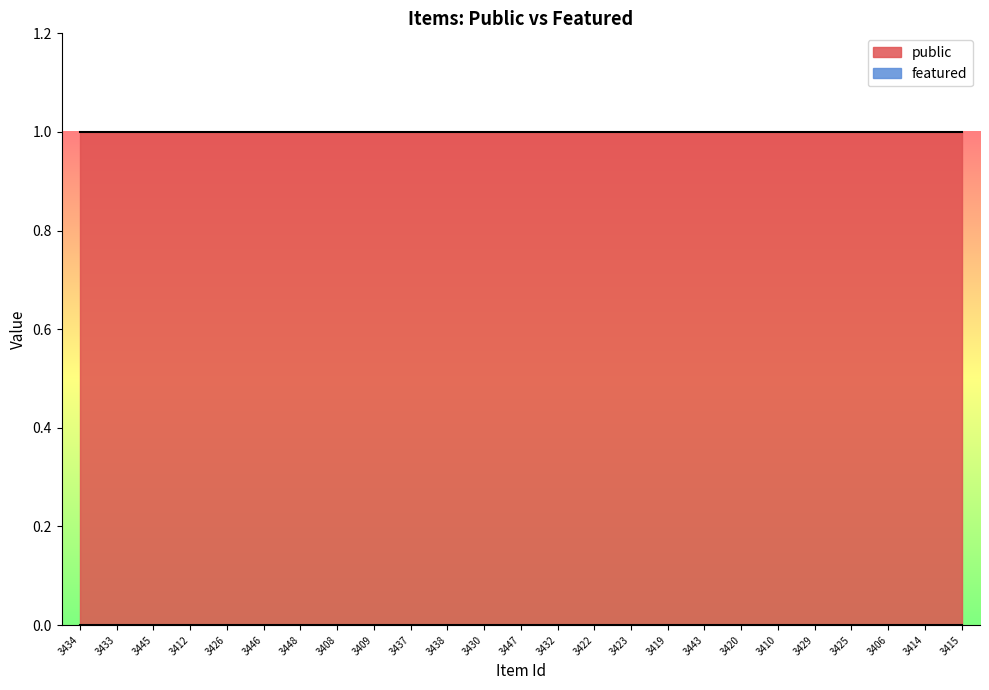

Reading right to left, list all the values displayed in this chart.

public: 1	1	1	1	1	1	1	1	1	1	1	1	1	1	1	1	1	1	1	1	1	1	1	1	1
featured: 0	0	0	0	0	0	0	0	0	0	0	0	0	0	0	0	0	0	0	0	0	0	0	0	0